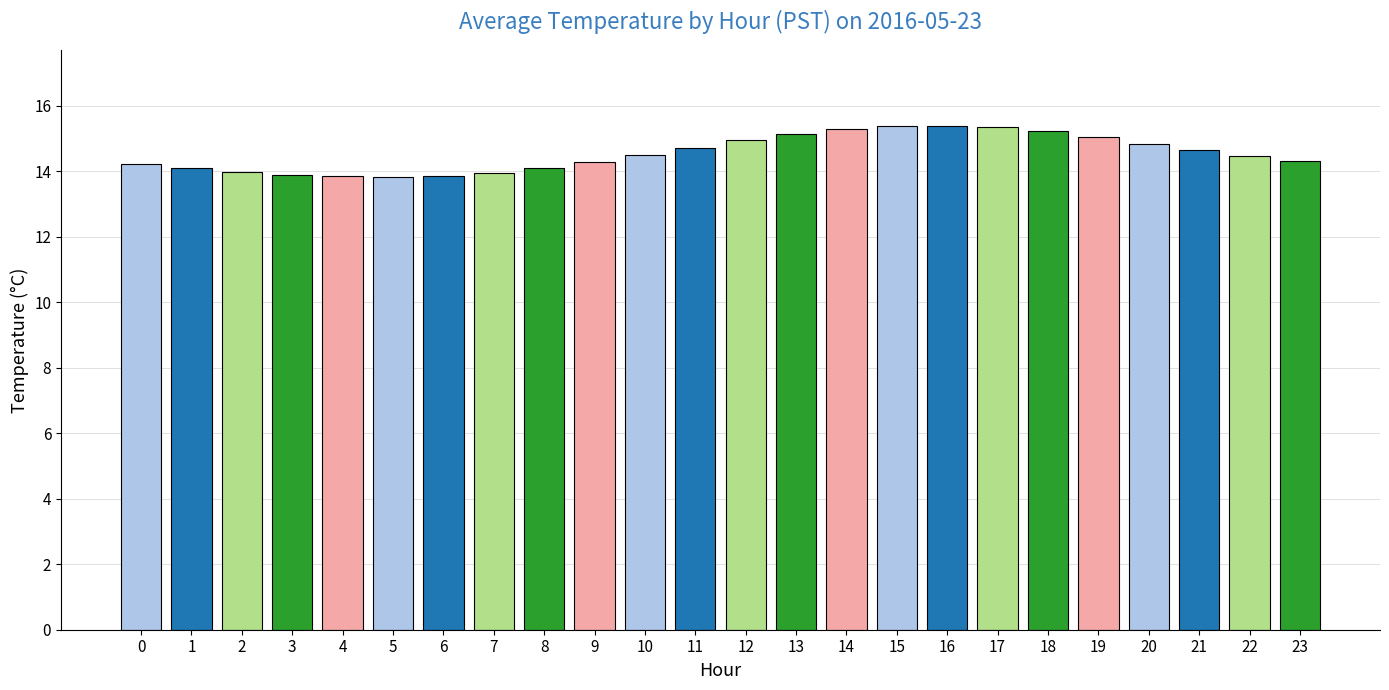

What is the change in value from 12 to 23?

-0.6